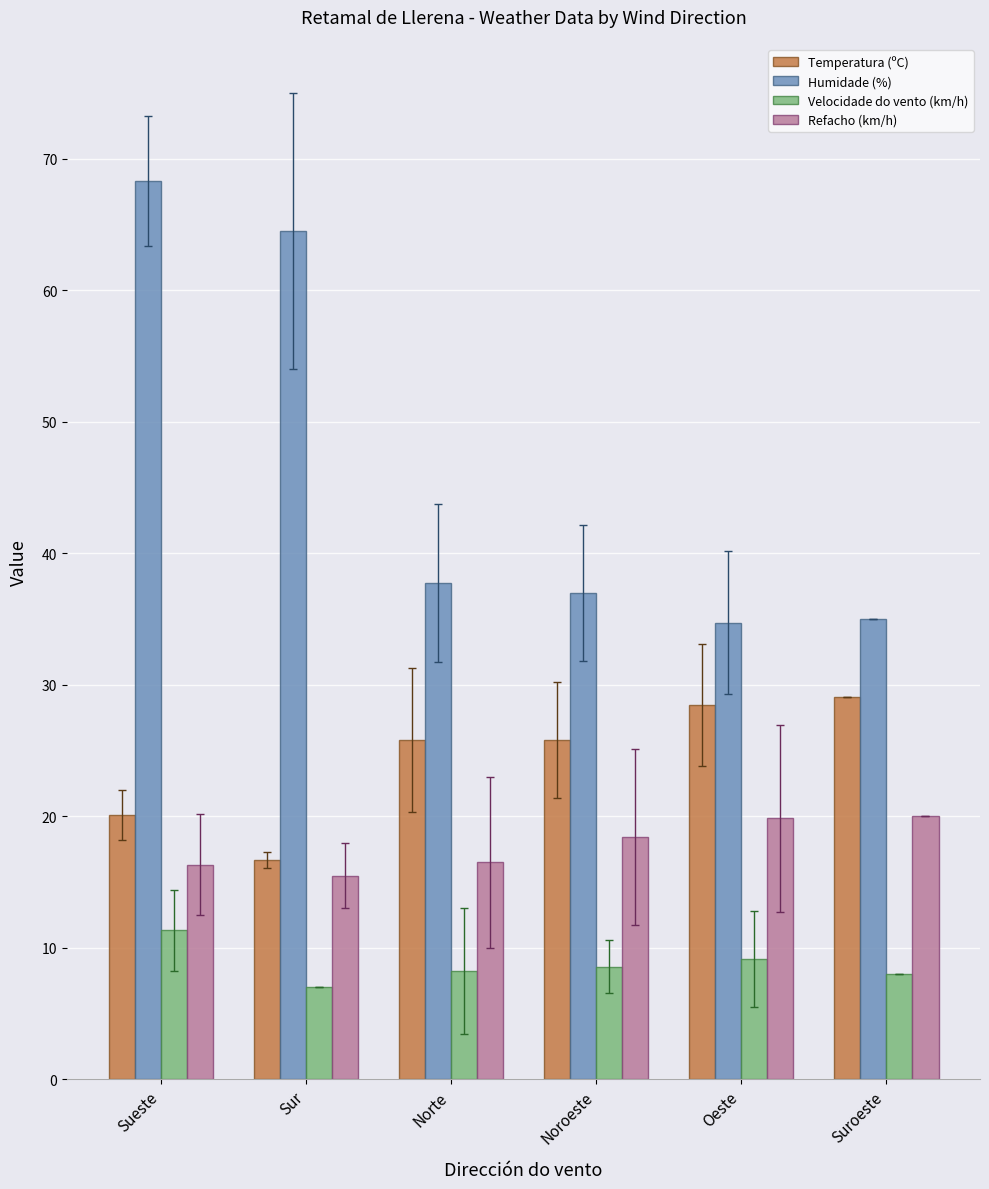

How many data points in Refacho (km/h) are less than 18?

3